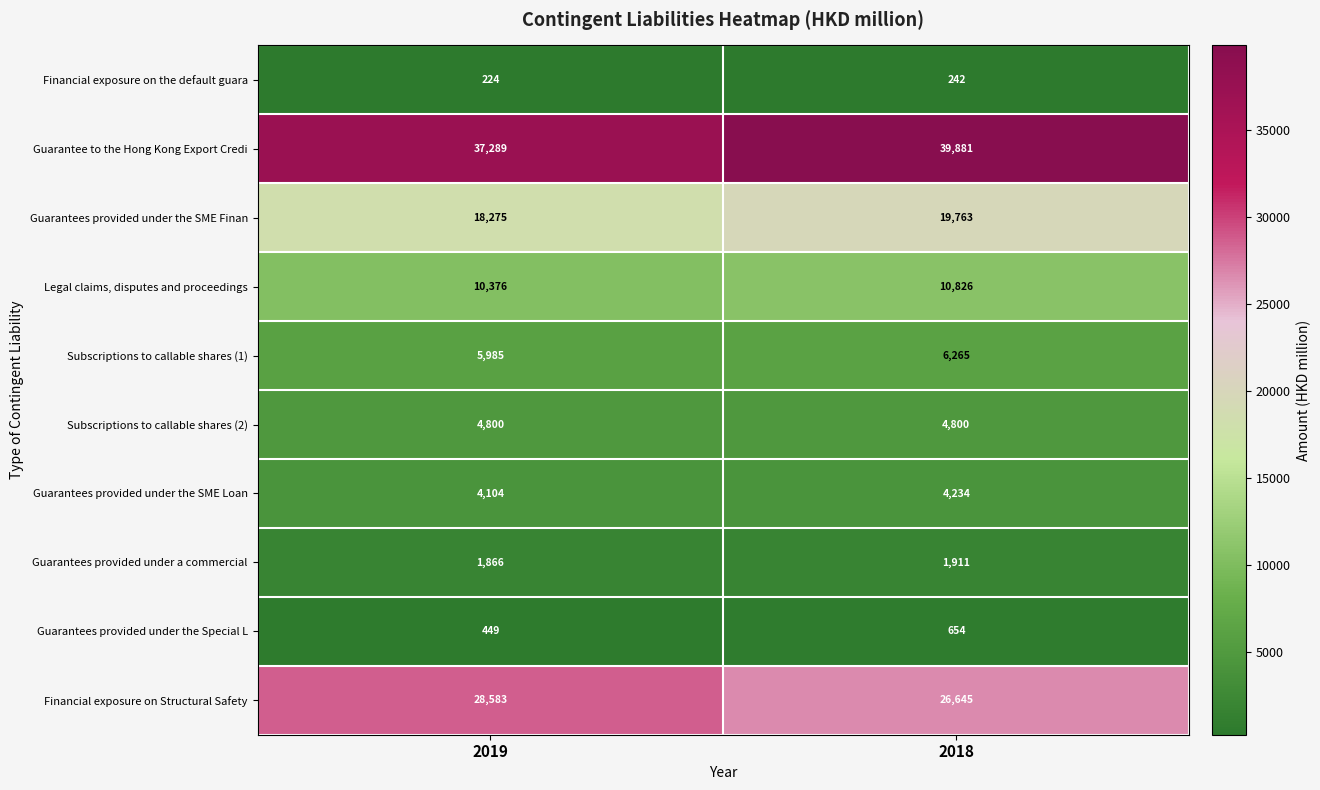

At which category is the sum across all series the highest?

2018